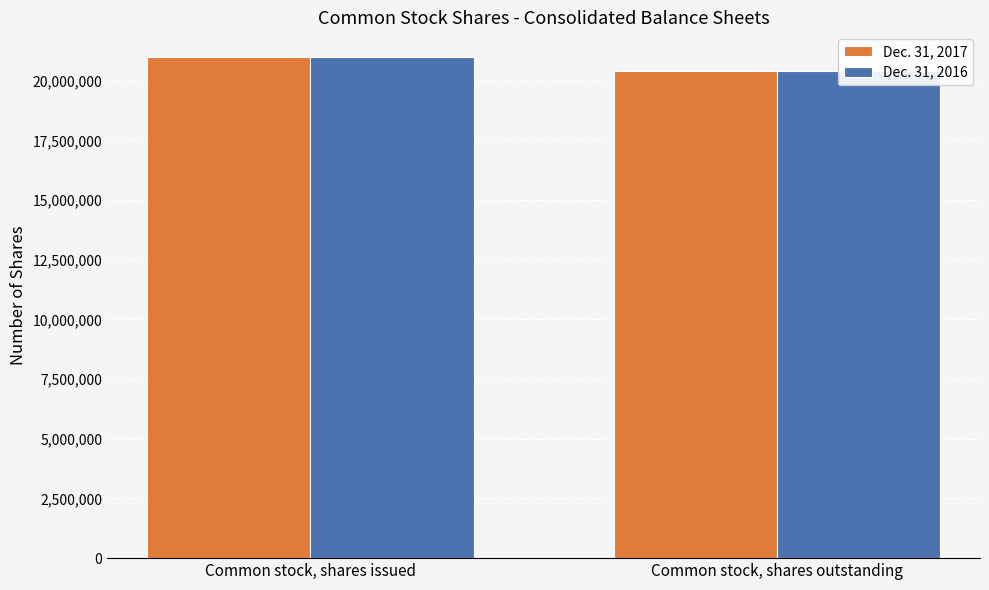

Between Common stock, shares outstanding and Common stock, shares issued, which is larger?

Common stock, shares issued